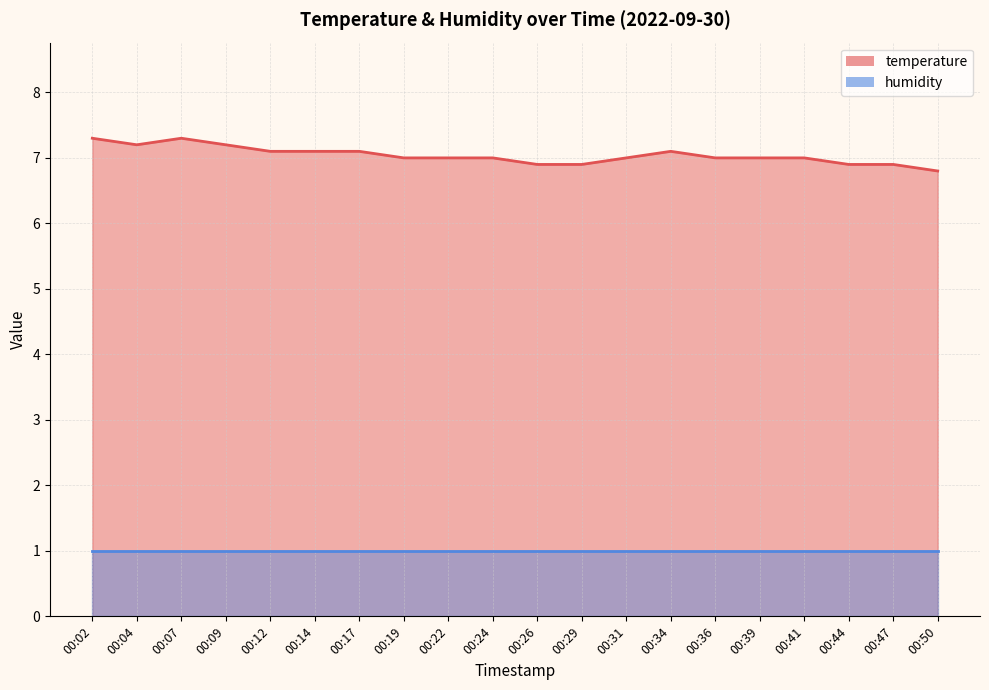

At which label is the value closest to 7?

00:19